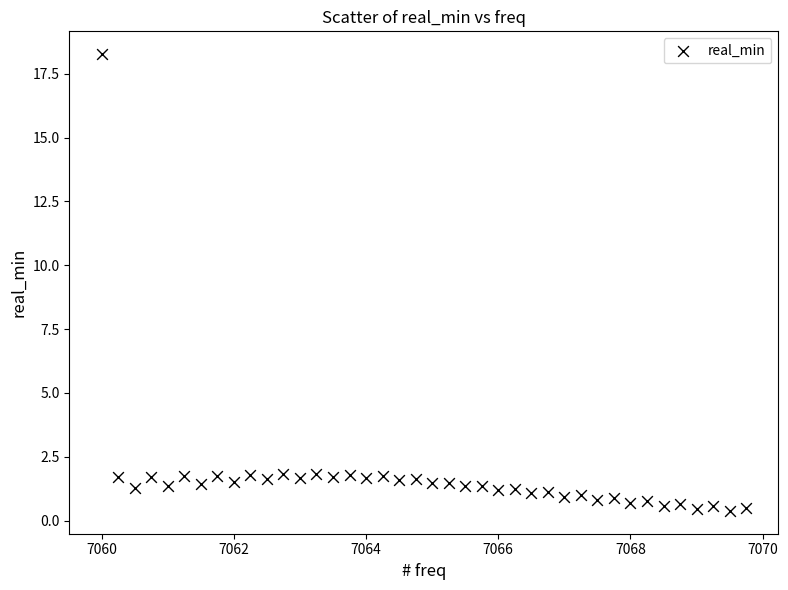

What is the range of Y values (max minus min)?

17.9